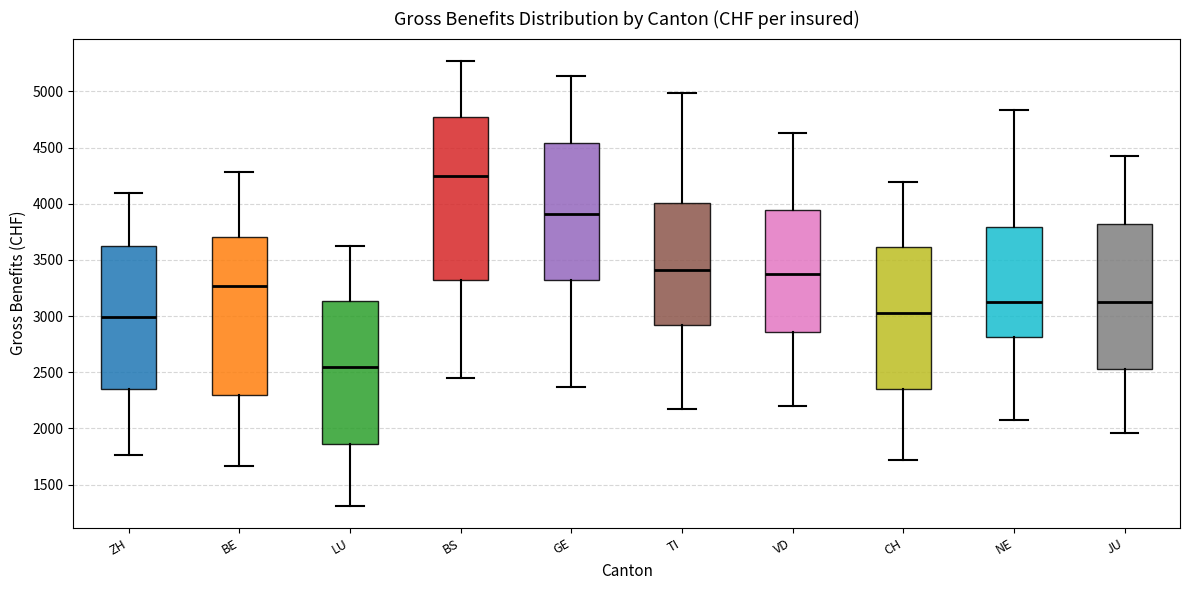

Reading left to right, read every box against the y-axis: the position of its median line, the range the box covers, and the ends of its whiskers. The values are not printed on the chart, so give them approximately, as read against the axis.

ZH: median 3000, box 2350 to 3600, whiskers 1750 to 4100
BE: median 3250, box 2300 to 3700, whiskers 1650 to 4300
LU: median 2550, box 1850 to 3150, whiskers 1300 to 3650
BS: median 4250, box 3350 to 4750, whiskers 2450 to 5250
GE: median 3900, box 3300 to 4550, whiskers 2350 to 5150
TI: median 3400, box 2900 to 4000, whiskers 2150 to 5000
VD: median 3350, box 2850 to 3950, whiskers 2200 to 4650
CH: median 3050, box 2350 to 3600, whiskers 1700 to 4200
NE: median 3150, box 2800 to 3800, whiskers 2100 to 4850
JU: median 3150, box 2550 to 3800, whiskers 1950 to 4450